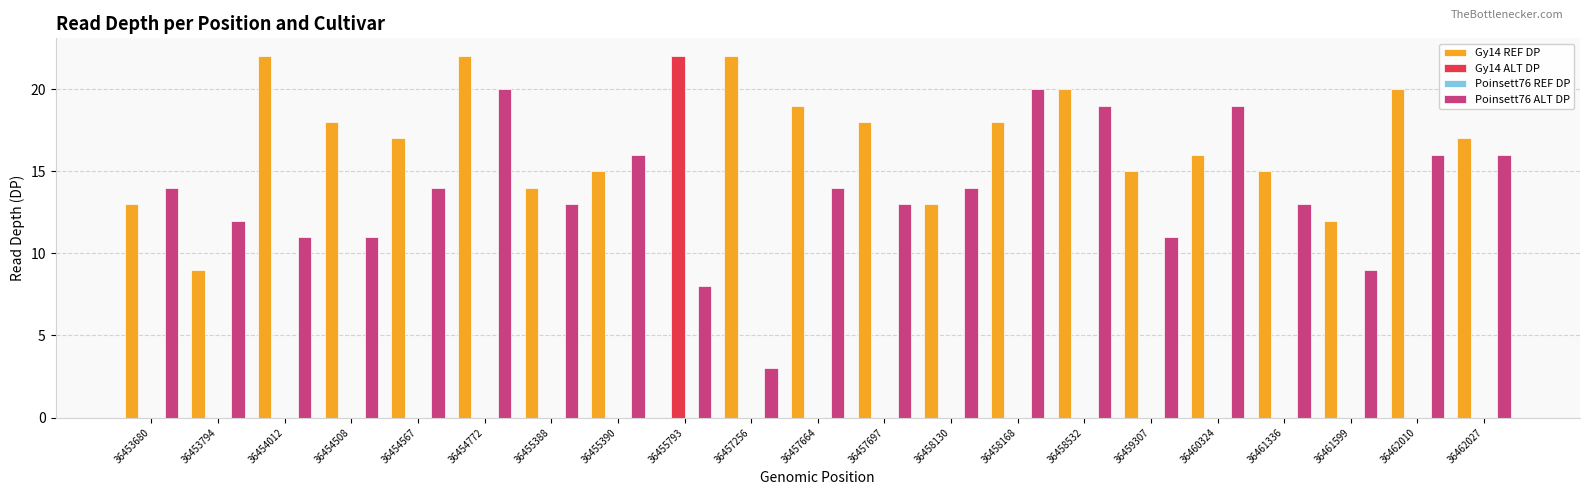

What is the maximum value for Poinsett76 ALT DP?

20